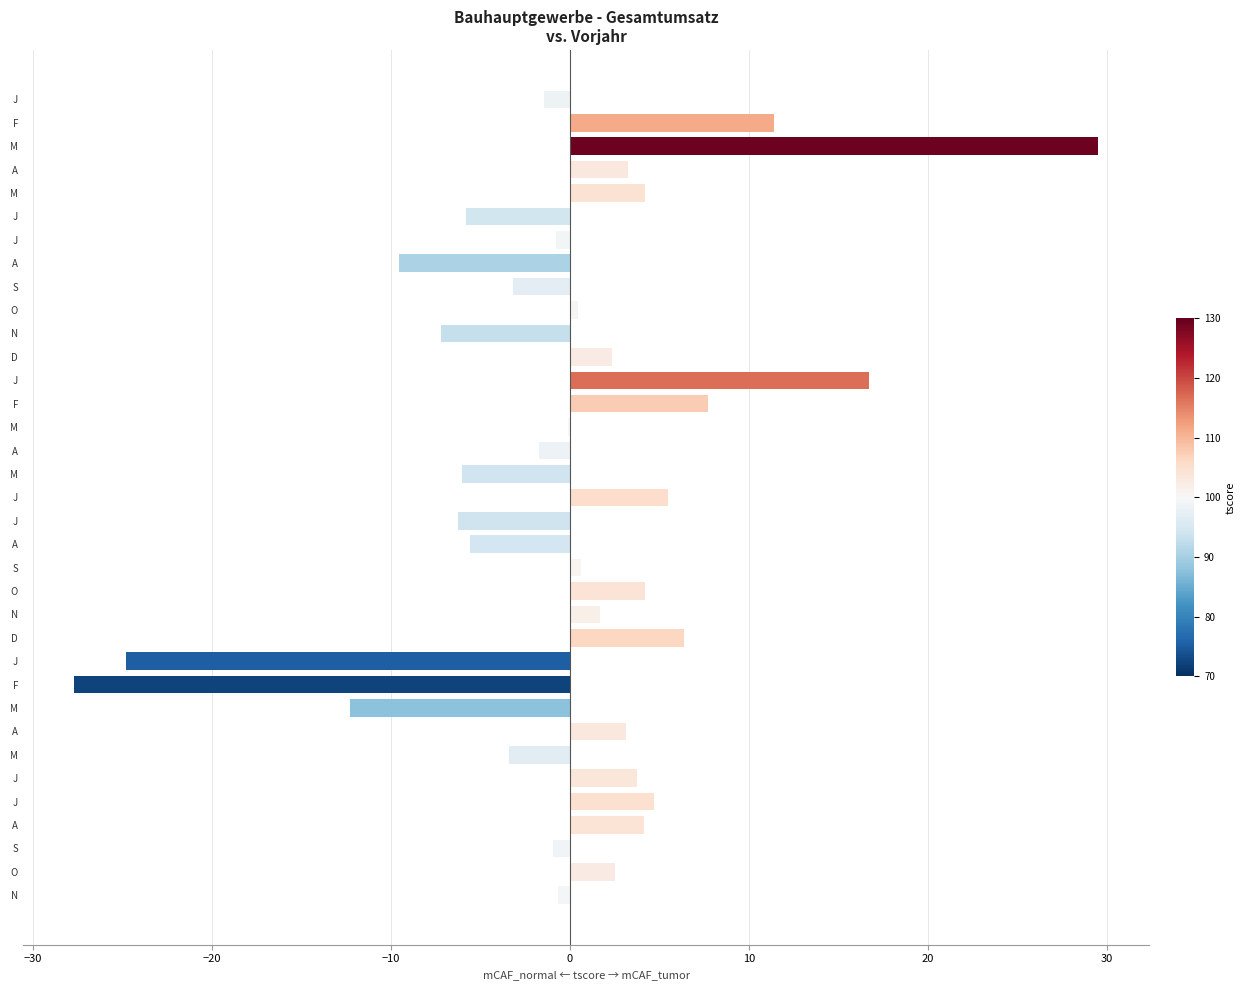

Are the bars horizontal?

Yes